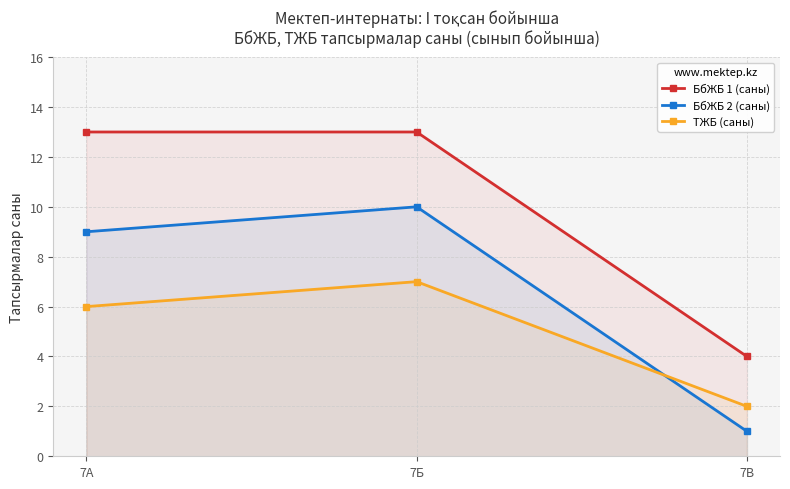

Which series has the largest total across all categories?

БбЖБ 1 (саны)